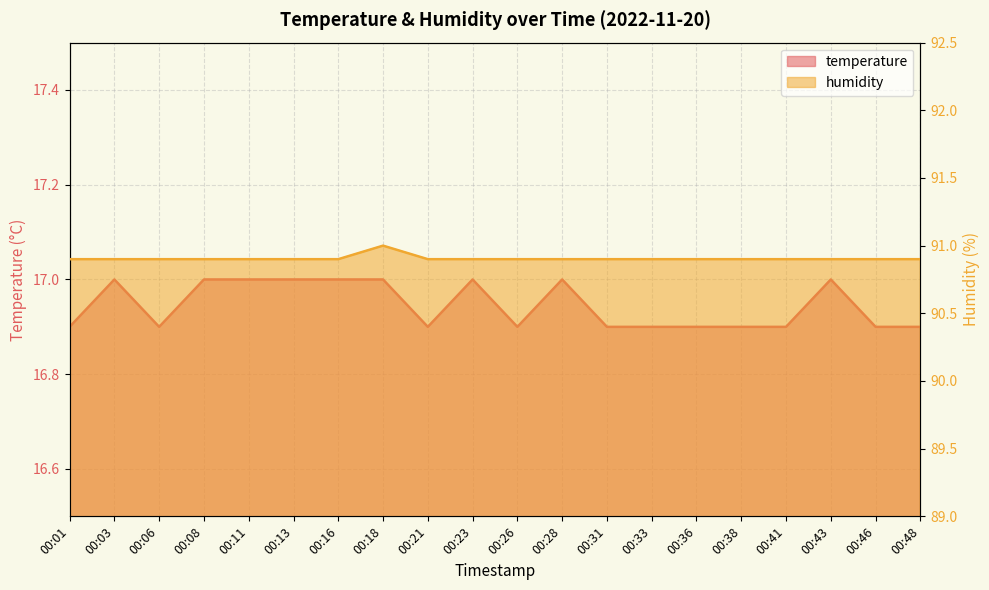

True or false: humidity has a value of 90.9 at 00:08.

True